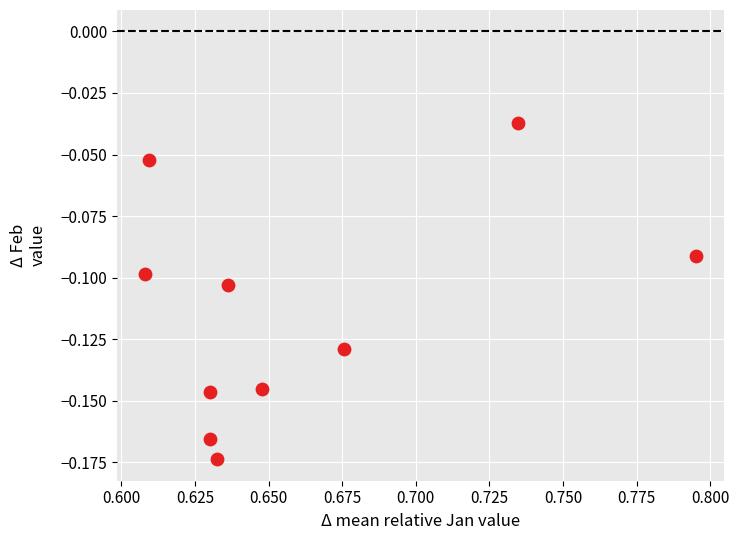

What is the average X value?

0.7